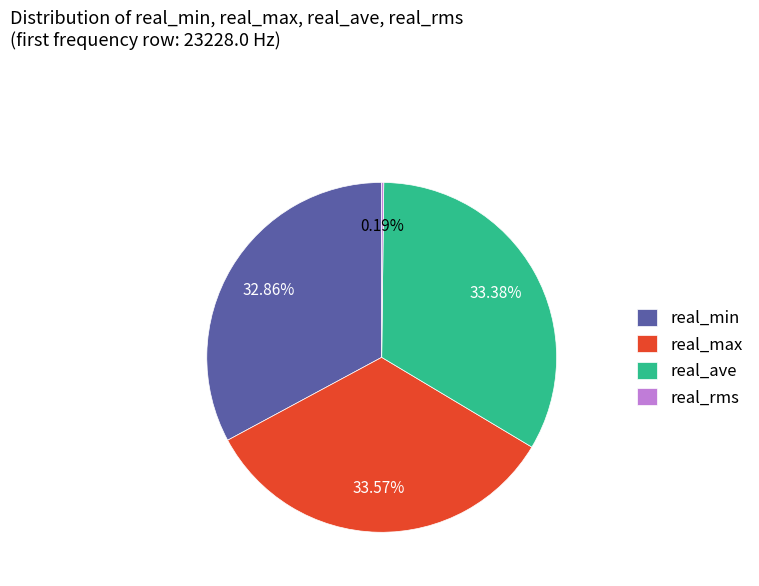

Does any single category account for the majority?

No